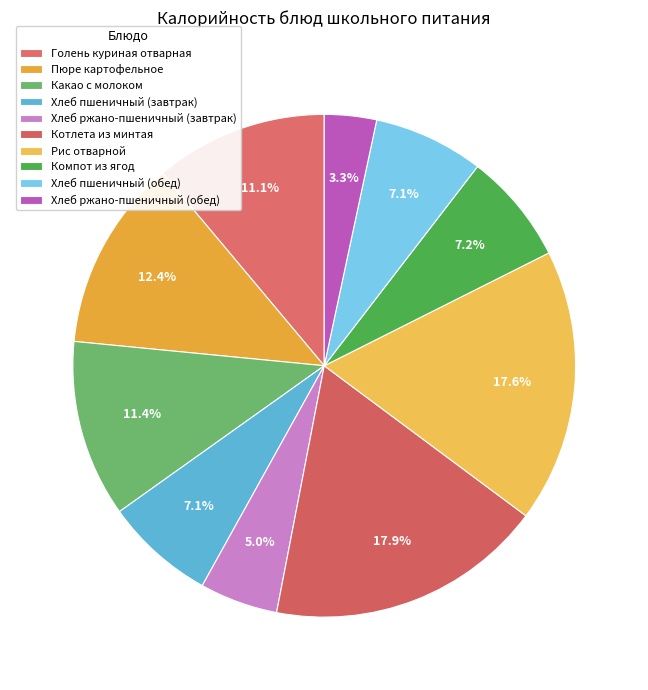

The Рис отварной slice represents 18% of the pie. True or false?

True